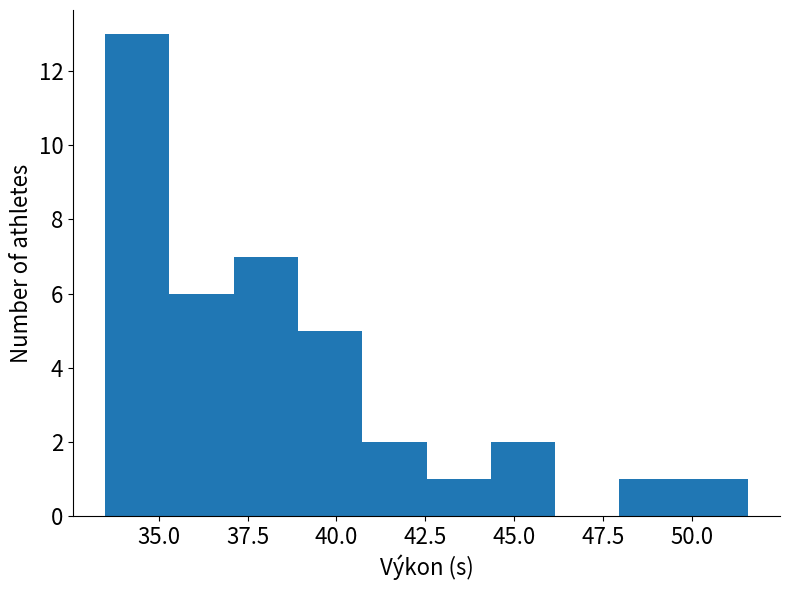

Around what value on the x-axis is the tallest bar? Give the approximate position of its centre, as read against the axis.

34.5